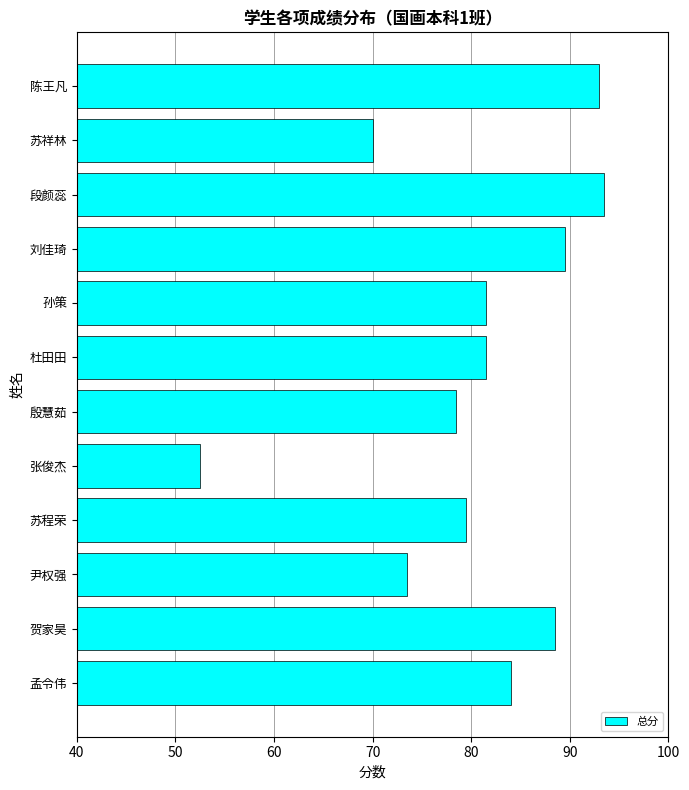

What is the difference between the second highest and second lowest values?

23.0